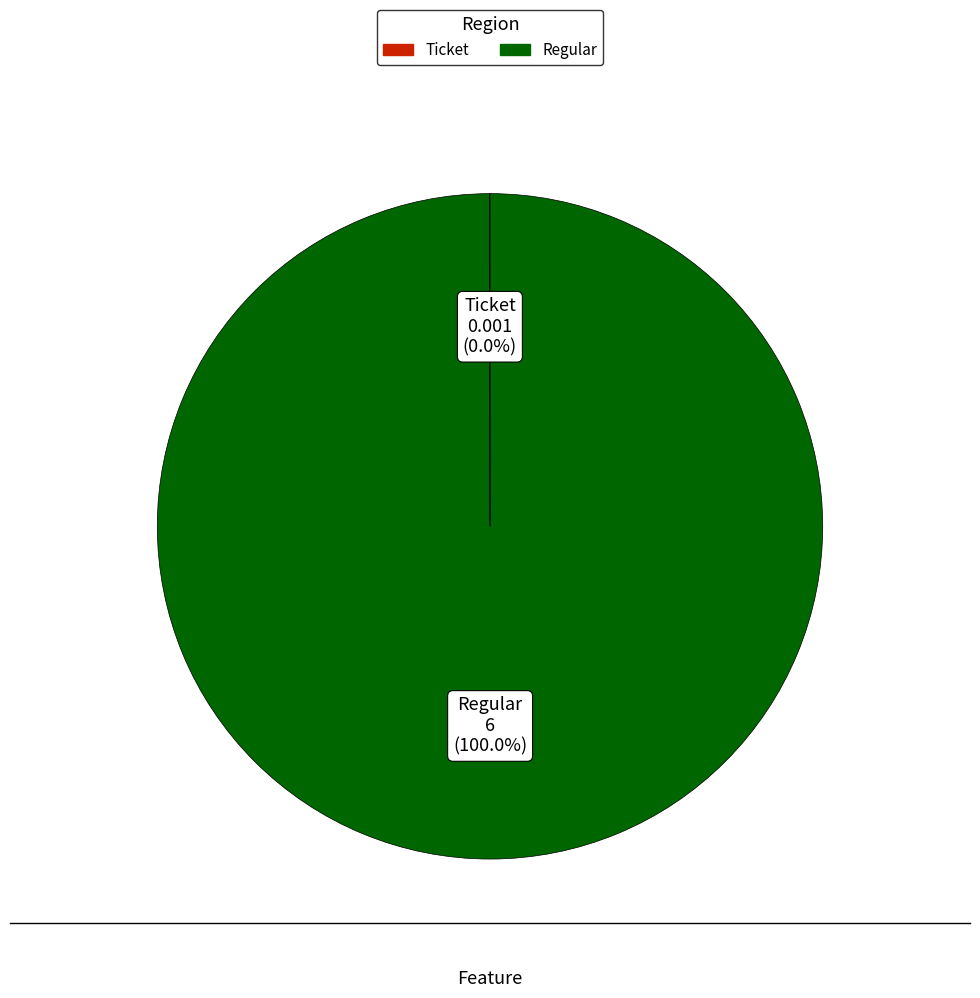

Which slice is the largest?

Regular